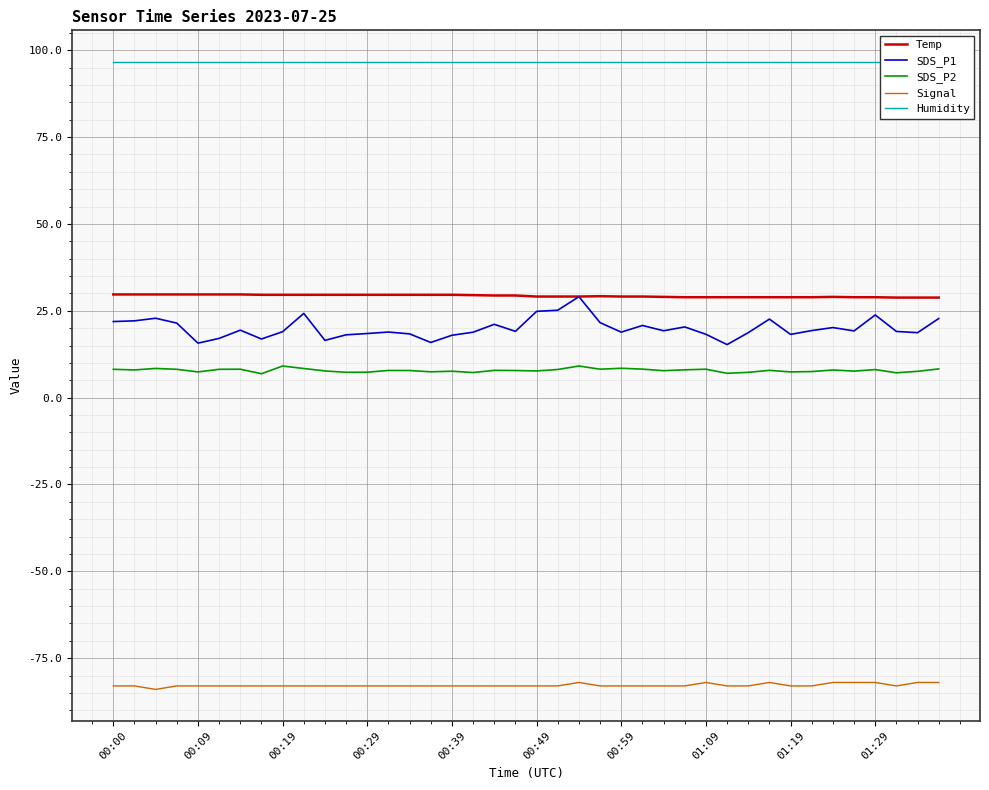

True or false: SDS_P2 and Temp intersect in this chart.

False